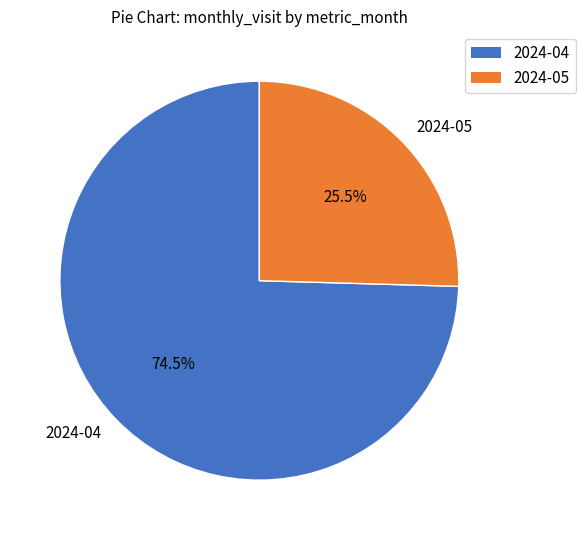

Do 2024-04 and 2024-05 together represent more than half of the pie?

Yes